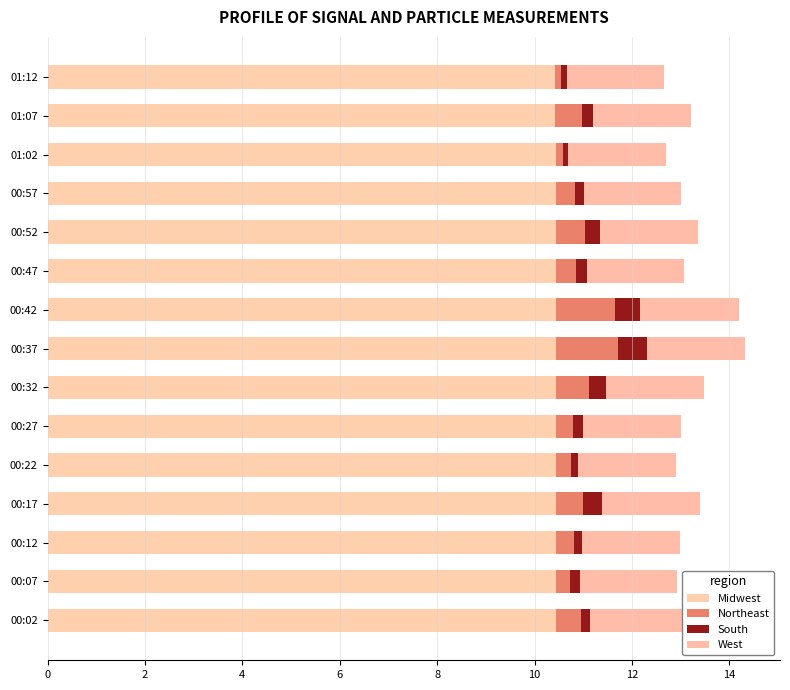

How many categories are shown in the chart?

15